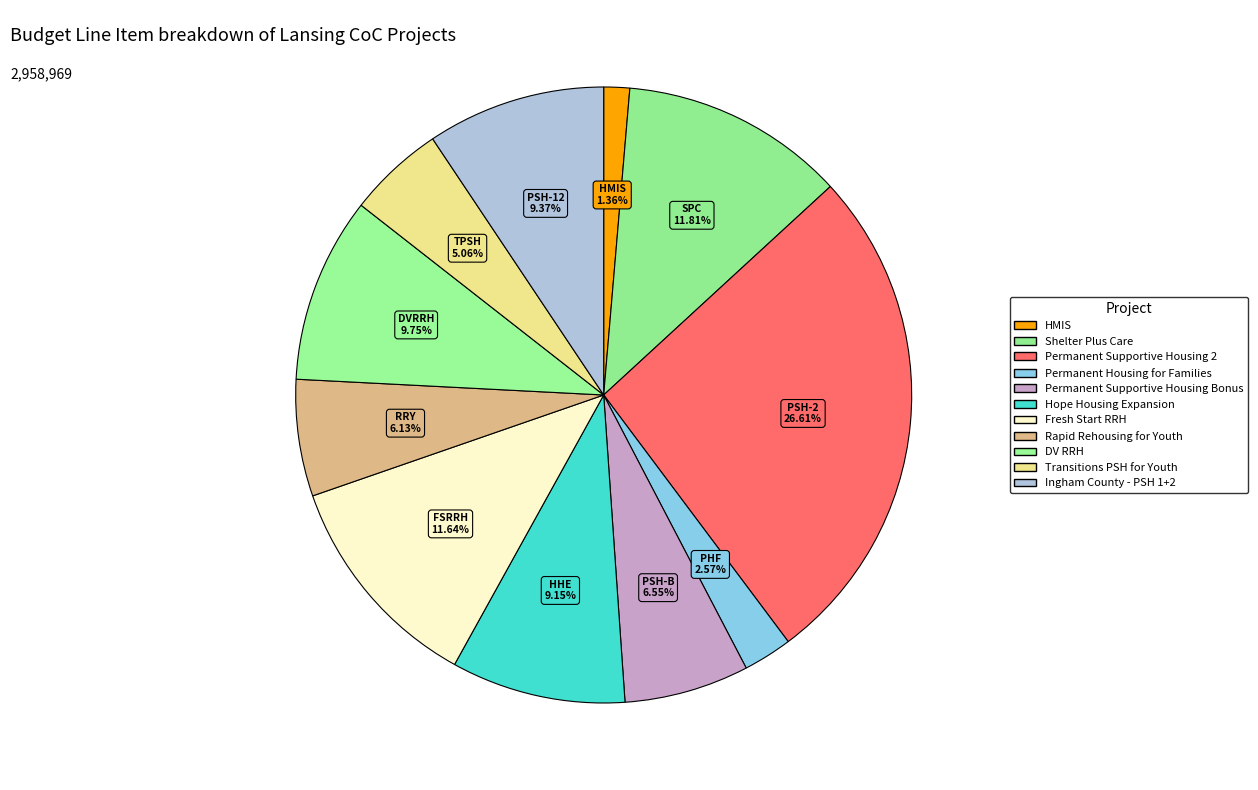

To the nearest percent, what is the difference between the largest and smallest slice percentages?

25%